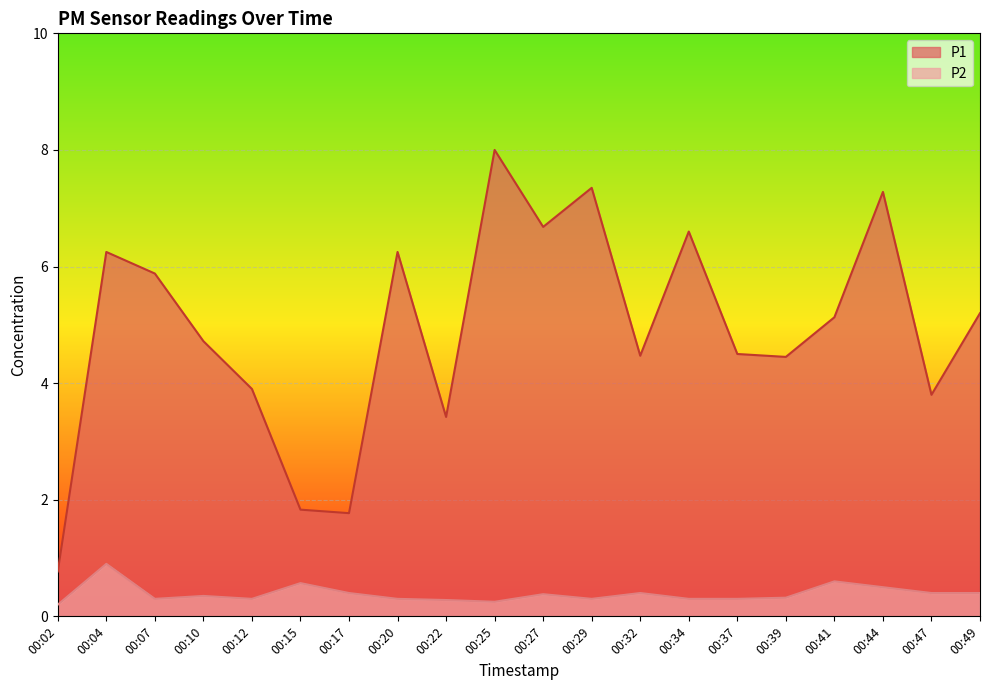

Where is the first local minimum for P1?

00:17